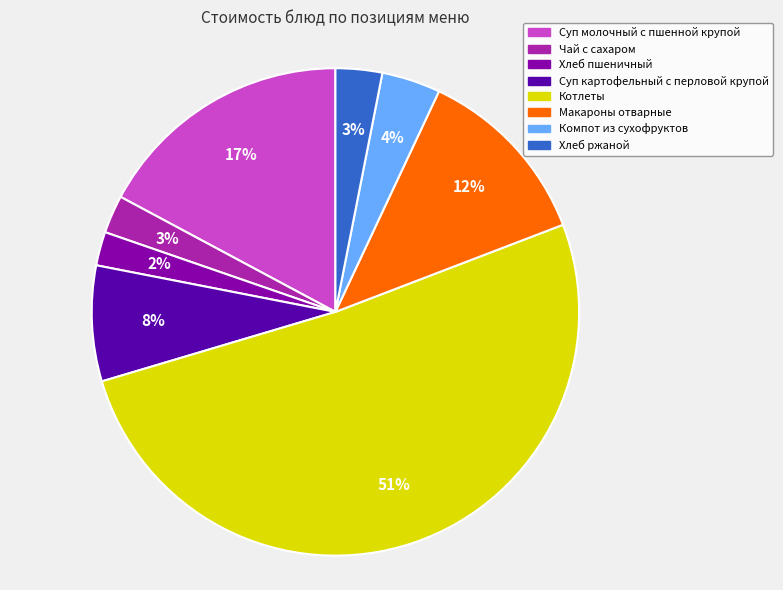

The Котлеты slice represents 51% of the pie. True or false?

True